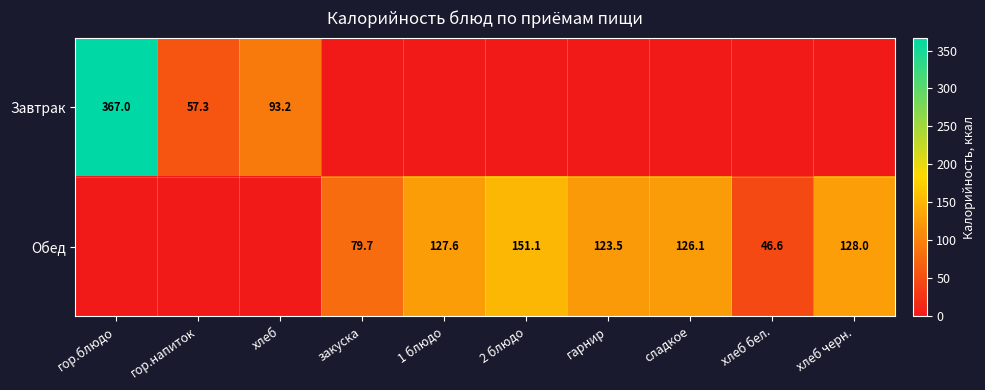

The value of Завтрак at гор.блюдо is 367.0. True or false?

True